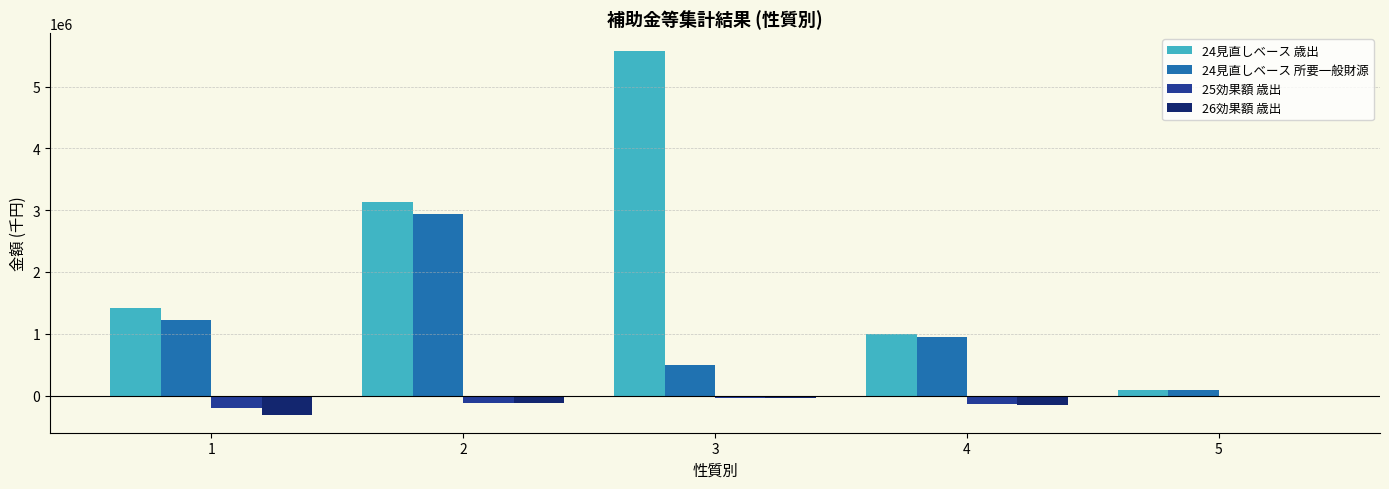

What is the spread (max minus min) of values at 2?

3256914